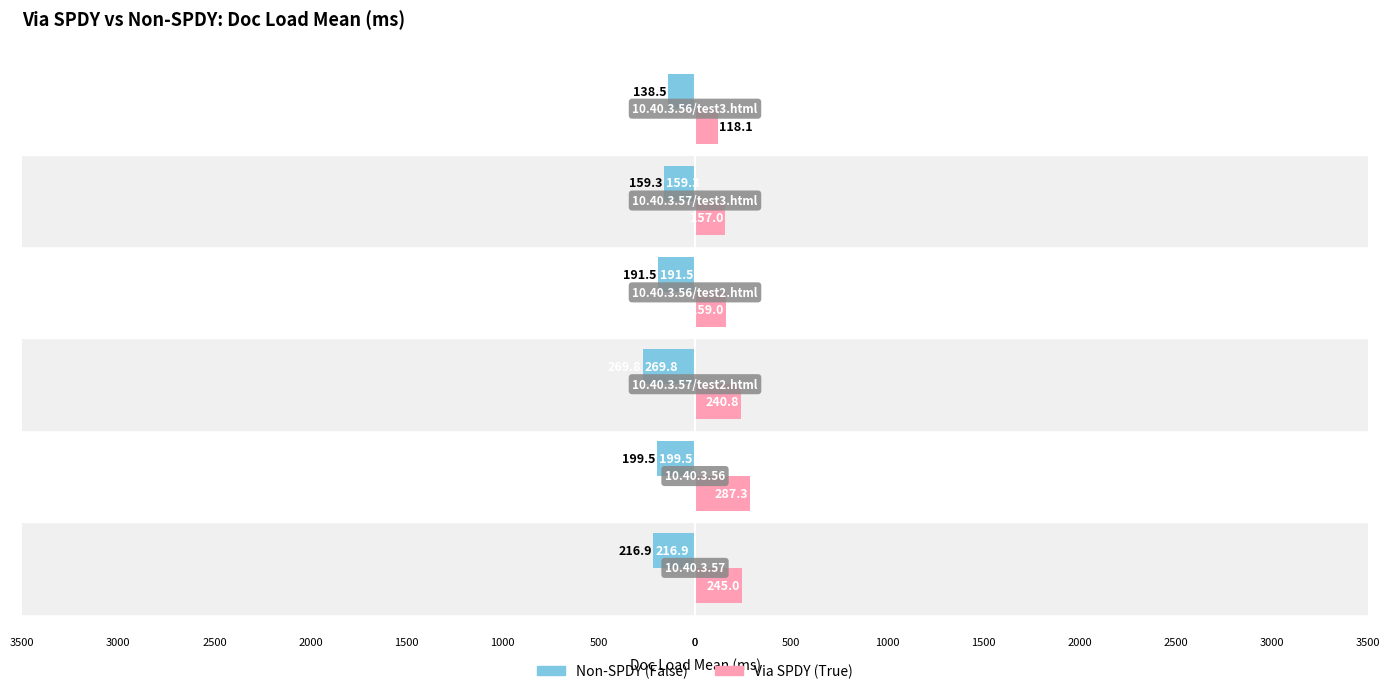

What are all the series names shown in the legend?

Non-SPDY (False), Via SPDY (True)